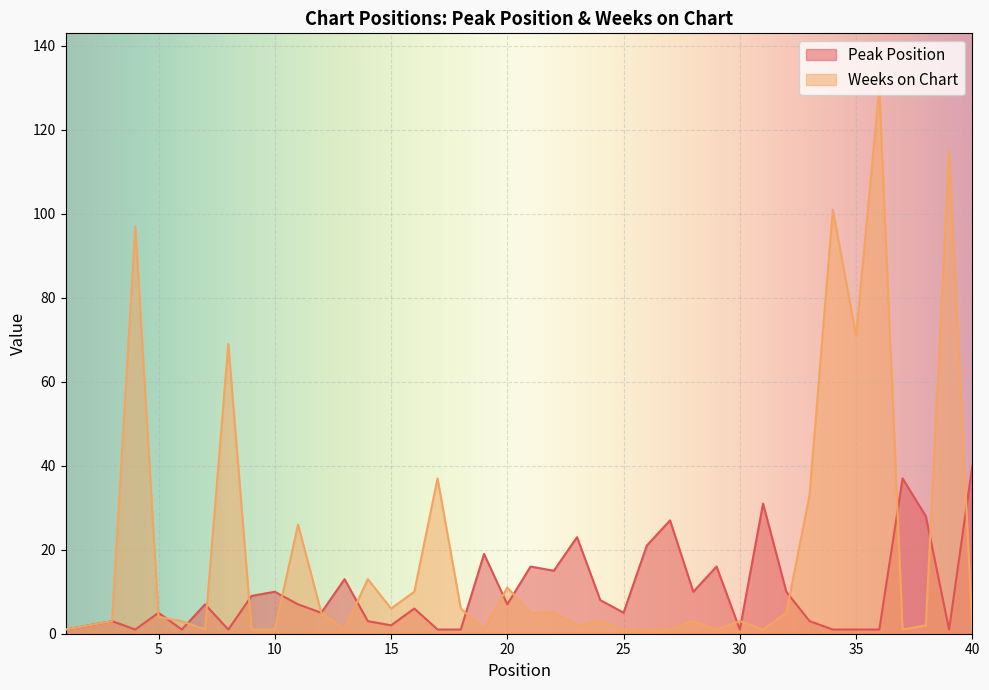

Reading left to right, what are all the values shown in this chart?

Peak Position: 1	2	3	1	5	1	7	1	9	10	7	5	13	3	2	6	1	1	19	7	16	15	23	8	5	21	27	10	16	1	31	10	3	1	1	1	37	28	1	40
Weeks on Chart: 1	2	3	97	4	3	1	69	1	1	26	5	1	13	6	10	37	6	1	11	5	5	2	3	1	1	1	3	1	3	1	5	33	101	71	130	1	2	115	1